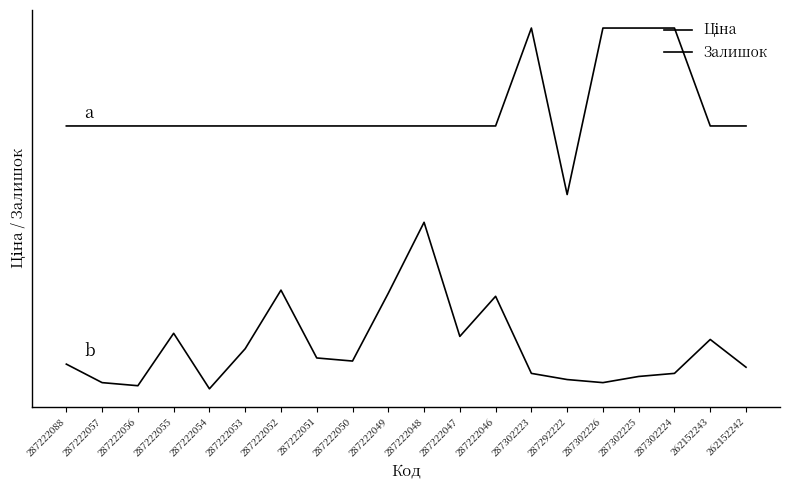

Does the chart have visible grid lines?

No